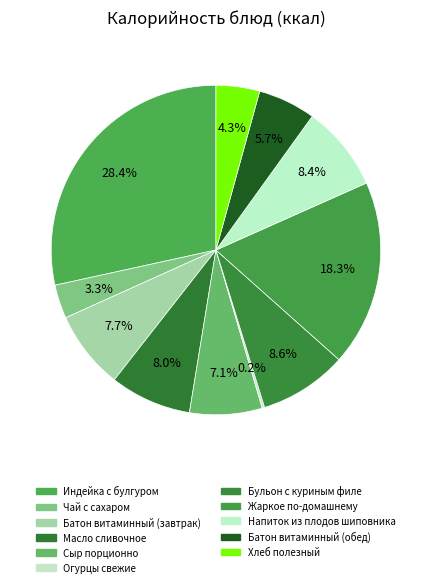

What is the largest slice in the pie chart?

Индейка с булгуром